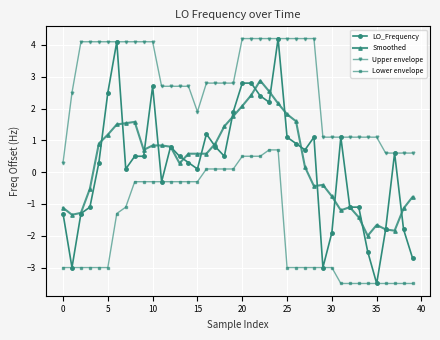

What is the maximum value for LO_Frequency?

4.2